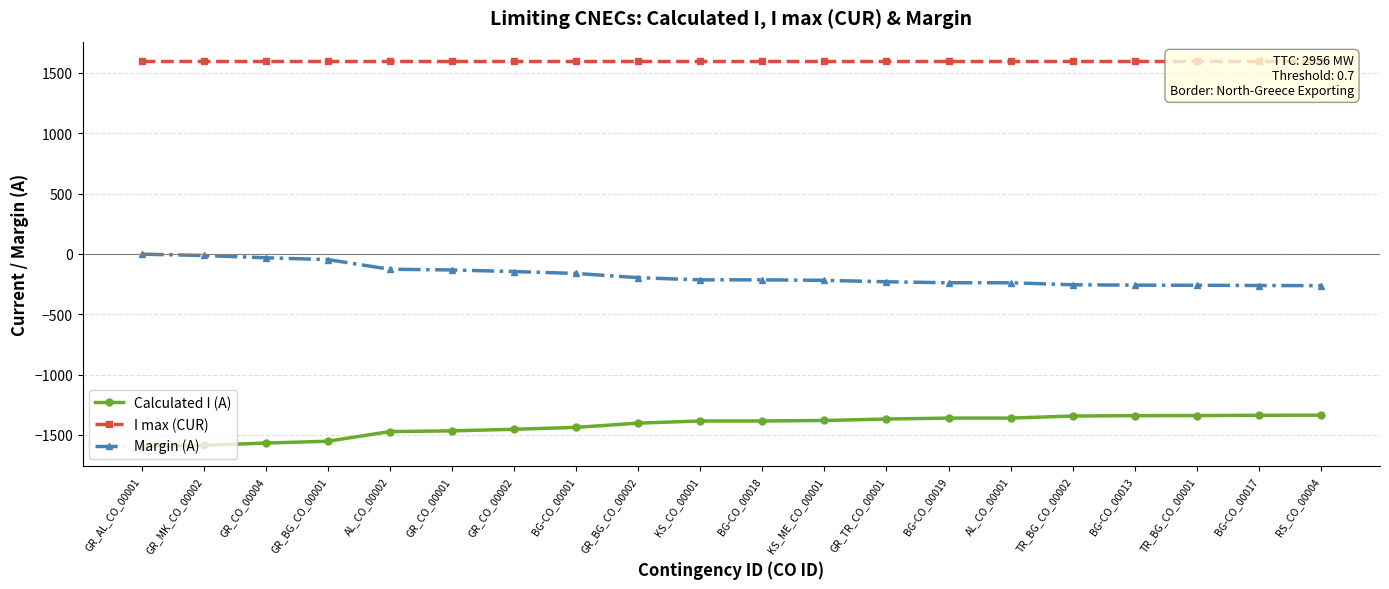

What position from the right is BG-CO_00017?

2